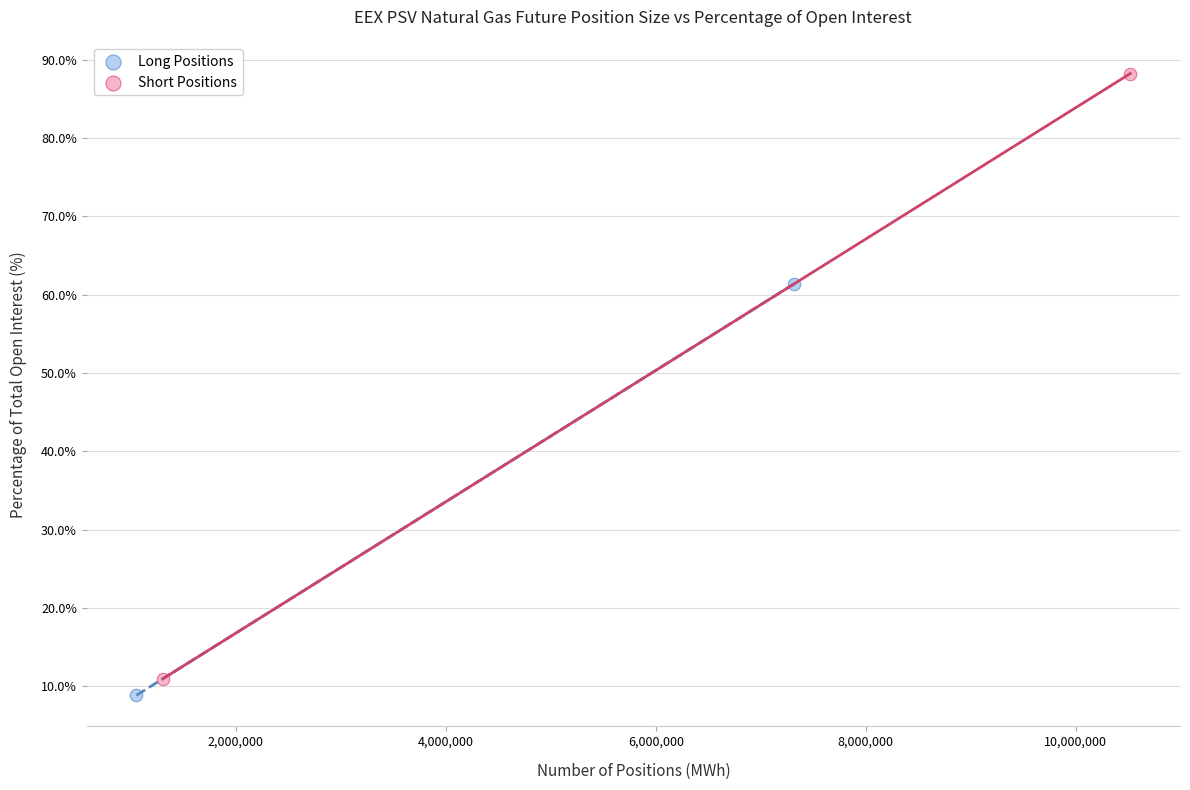

What are all the series names shown in the legend?

Long Positions, Short Positions